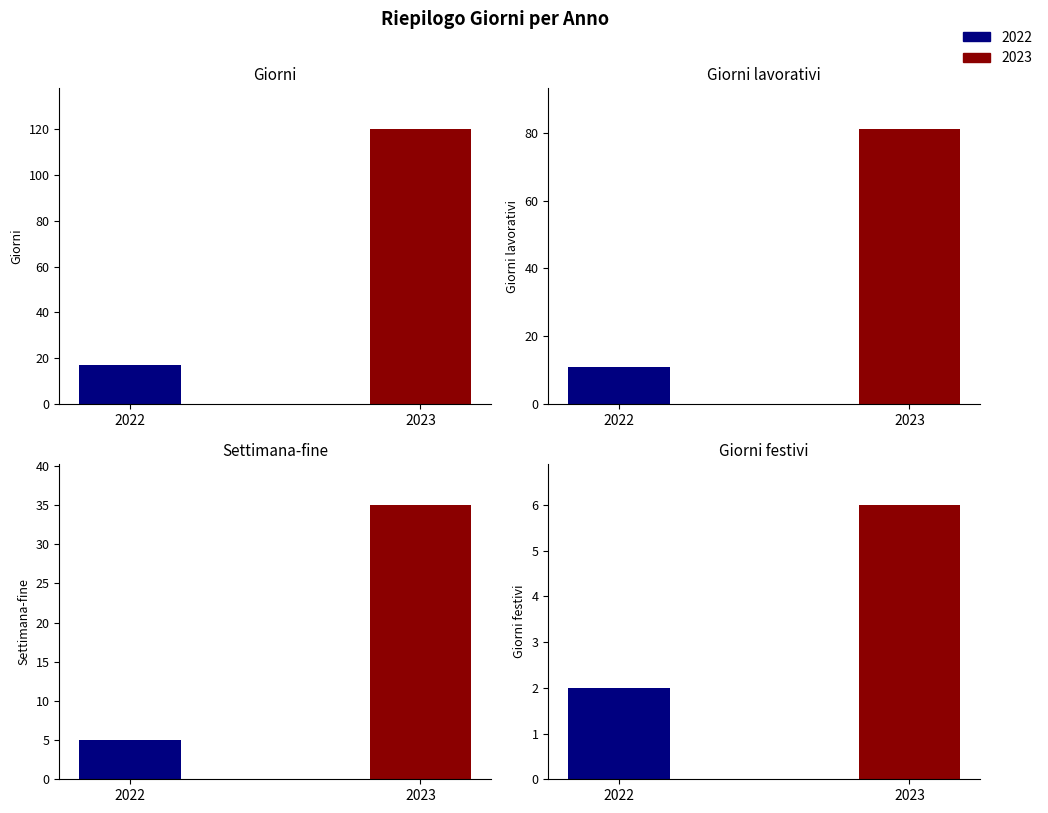

Is it true that Settimana-fine equals 3 at 2022?

False